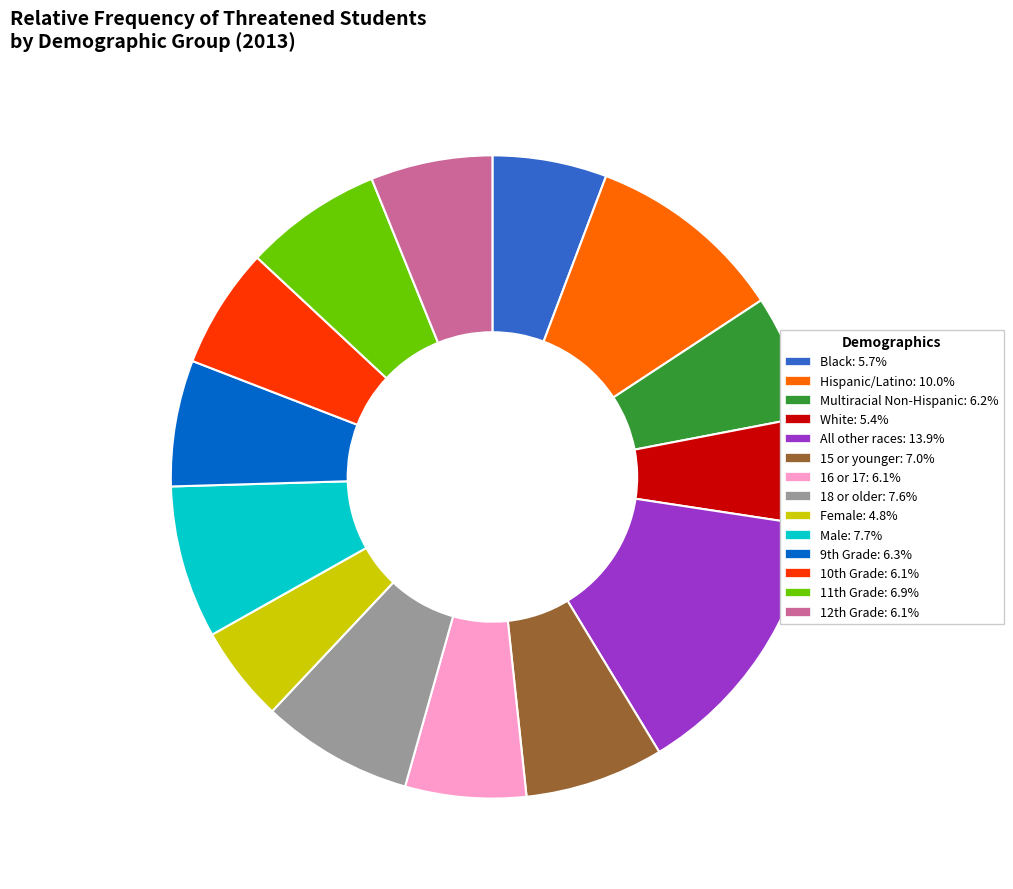

What is the smallest slice in the pie chart?

Female